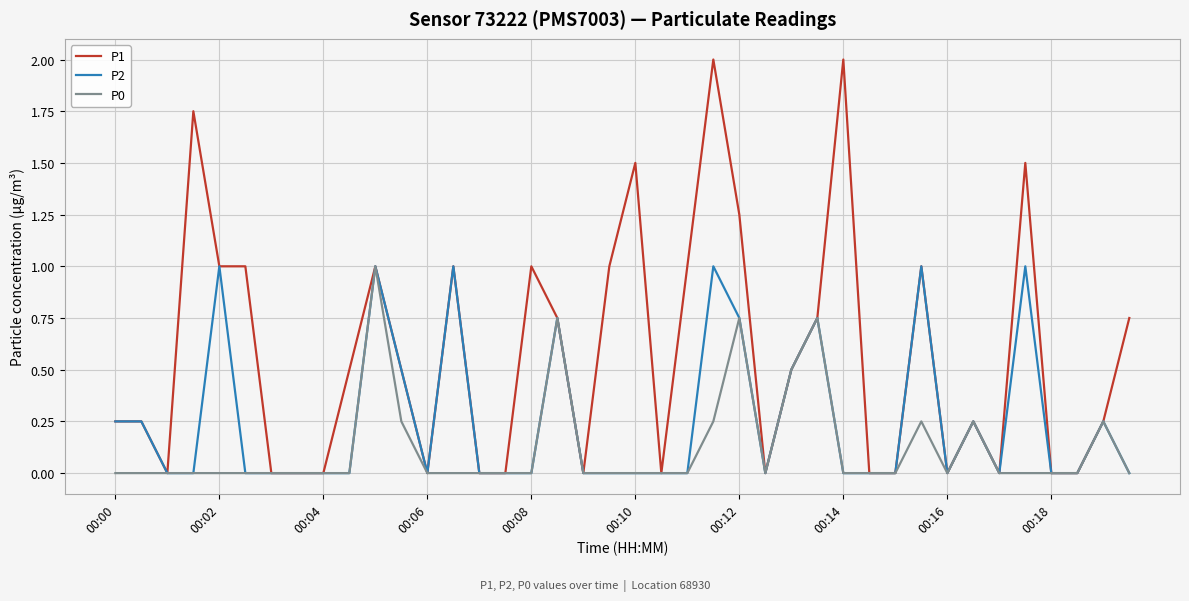

Which series has the largest range (max minus min)?

P1